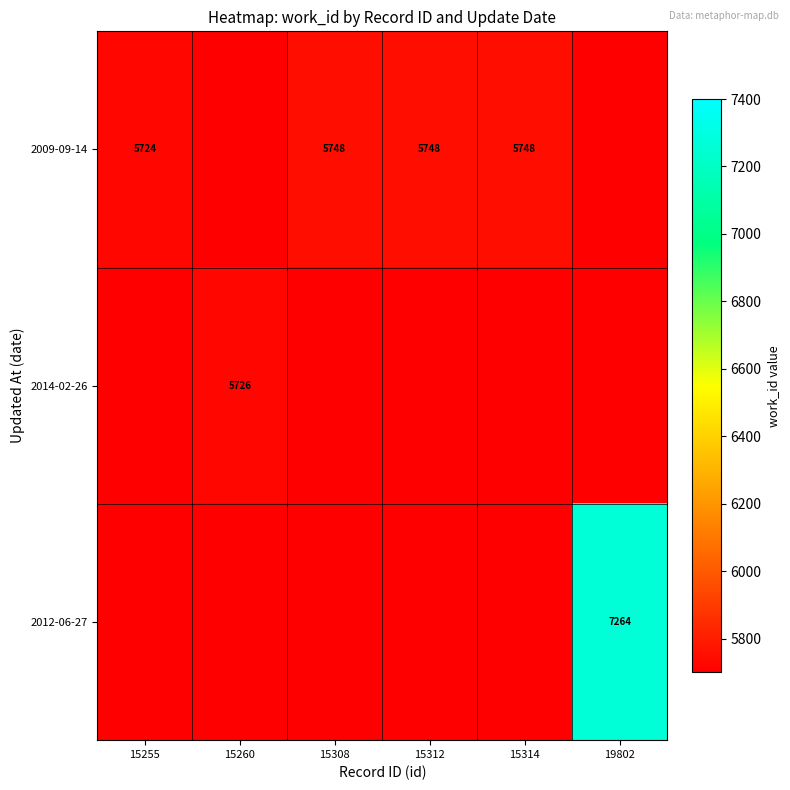

At which category is the sum across all series the highest?

19802